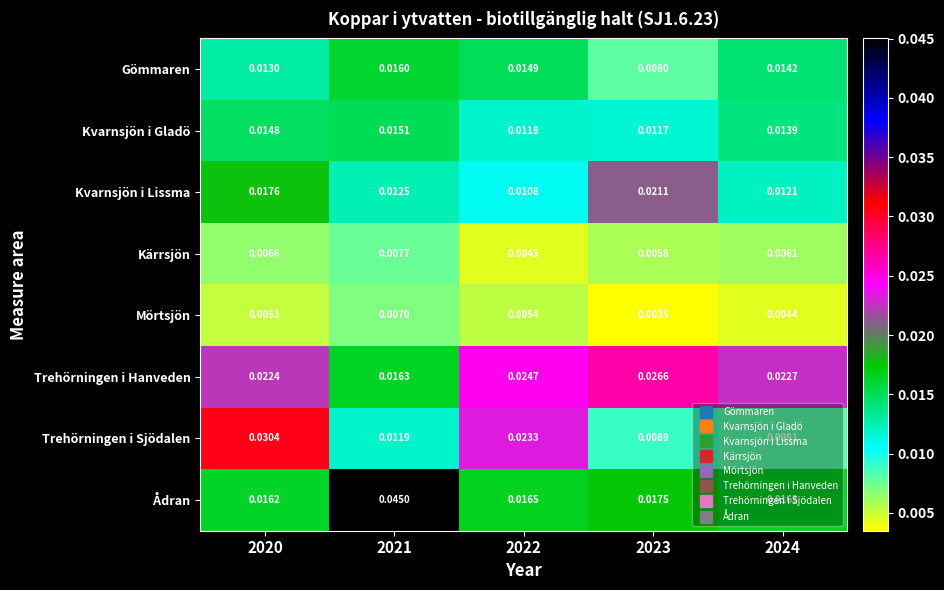

Rank the series at 2022 from lowest to highest value.

Kärrsjön, Mörtsjön, Kvarnsjön i Lissma, Kvarnsjön i Gladö, Gömmaren, Ådran, Trehörningen i Sjödalen, Trehörningen i Hanveden